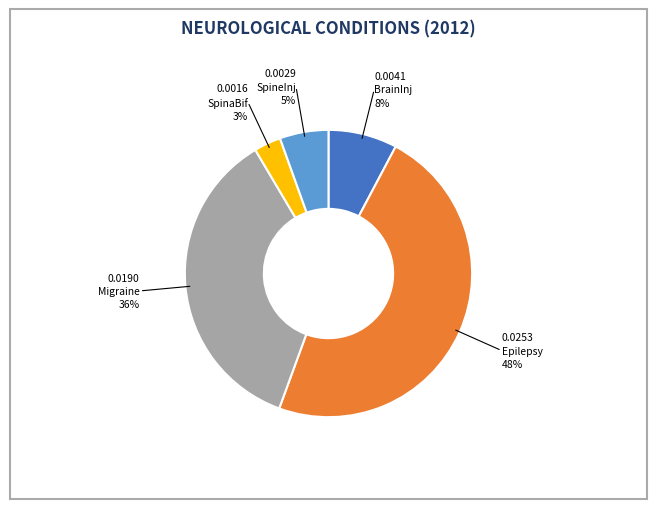

How many slices are in this pie chart?

5